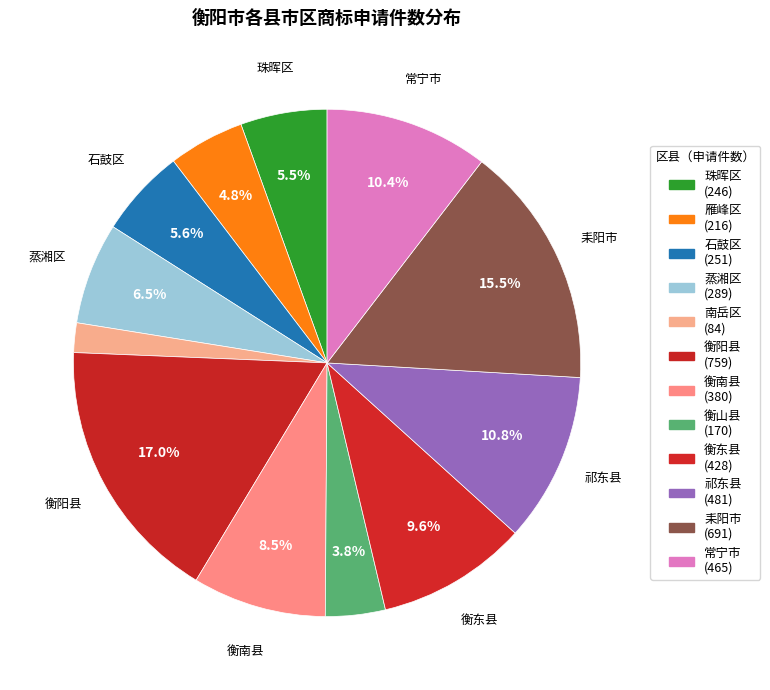

Count the number of slices in the pie.

12